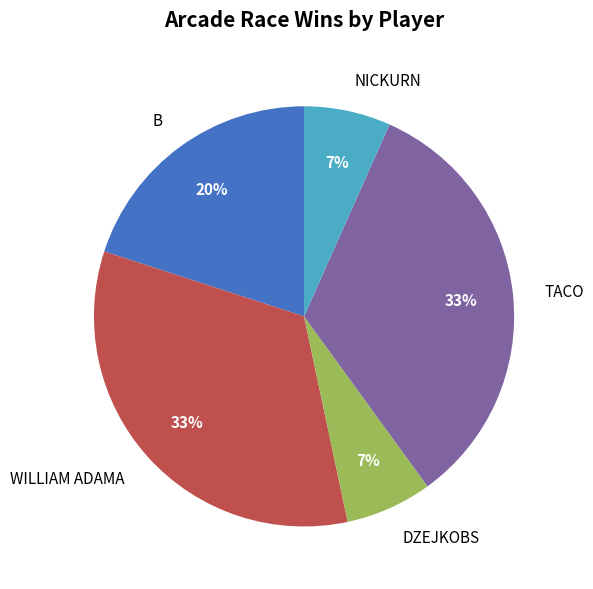

Combined, do B and DZEJKOBS account for over 50%?

No